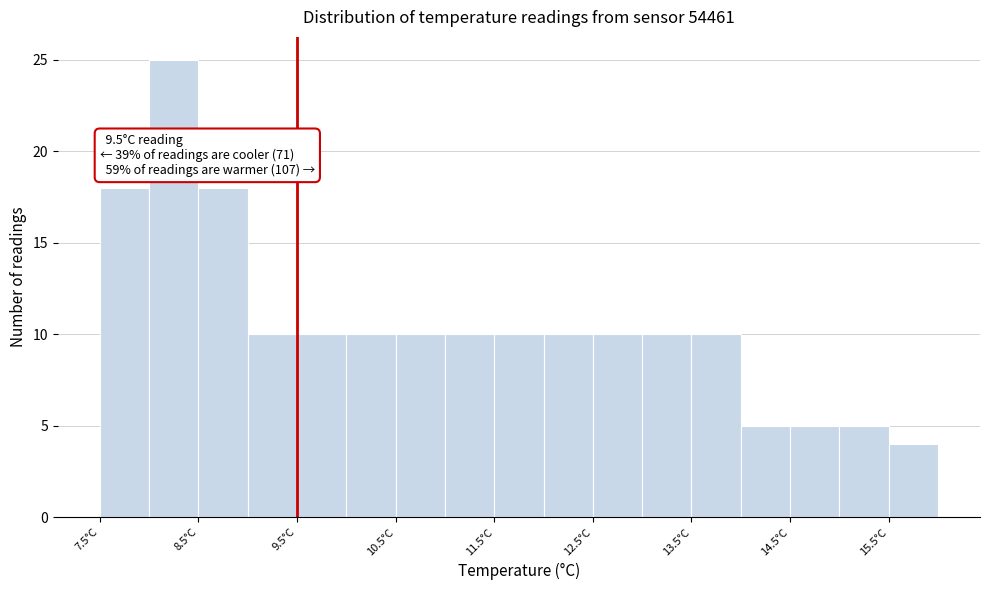

Over which range of the x-axis is the bar tallest?

8.0 to 8.5